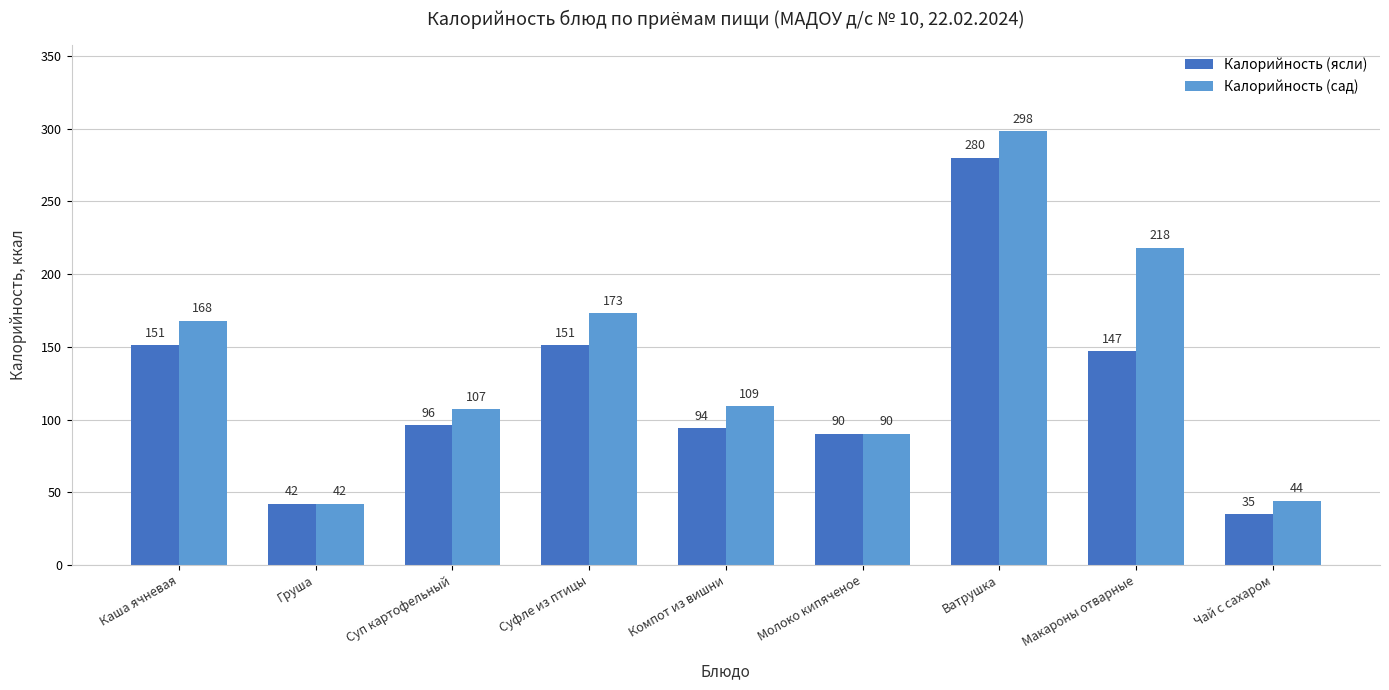

At how many categories does at least one series exceed 252?

1